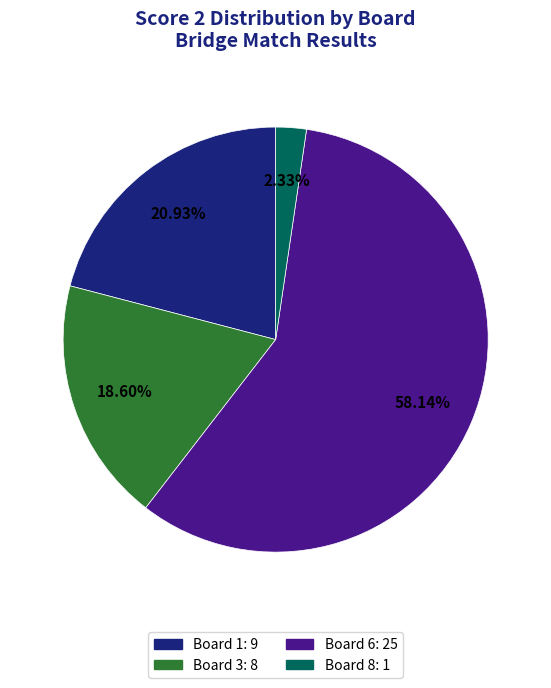

Is there any slice that represents more than half of the pie?

Yes